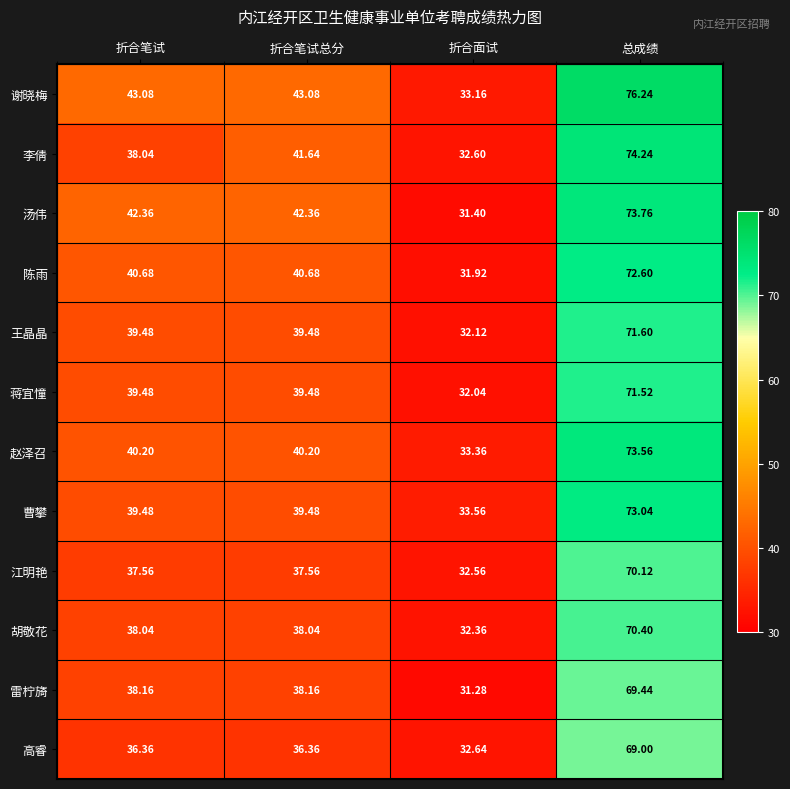

At which category does the chart reach its minimum across all series?

折合面试